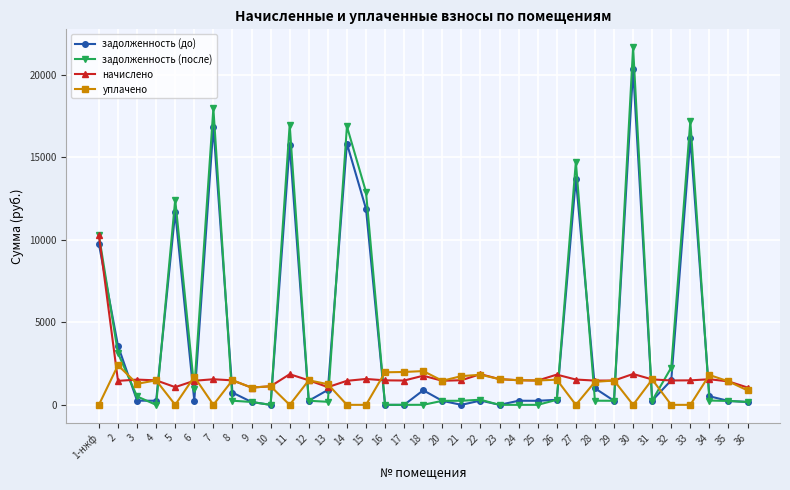

What is the sum of all уплачено values?

38870.6